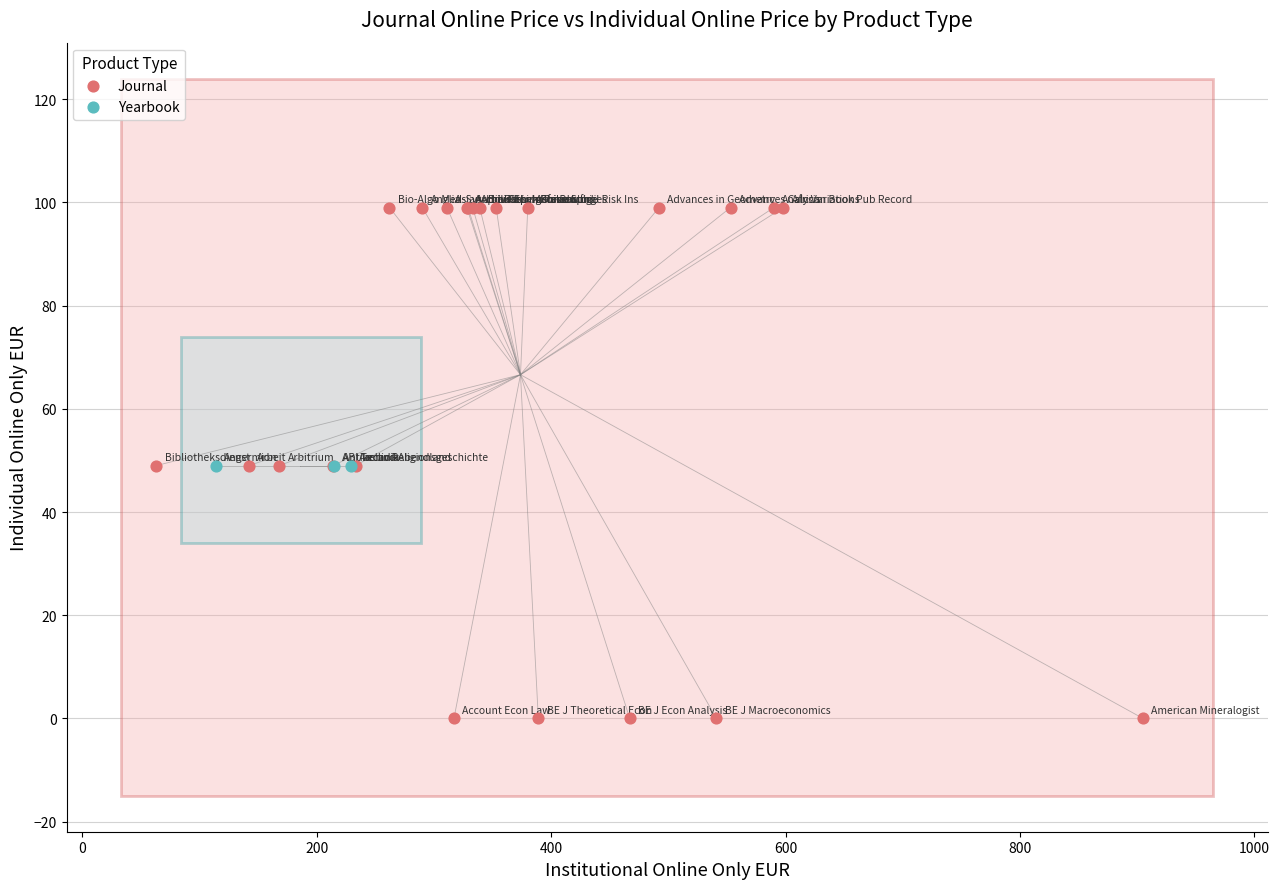

Which series contains the lowest Y value?

Journal